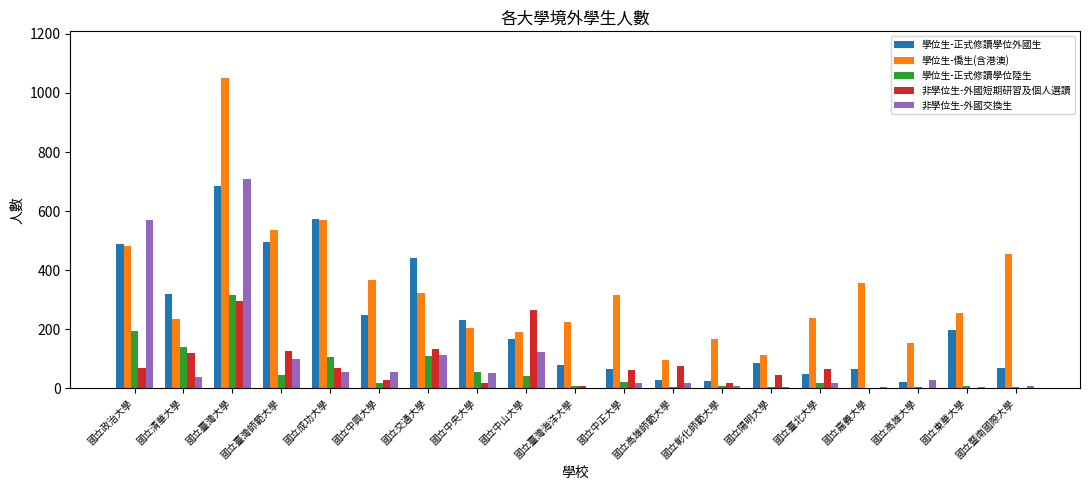

What is the maximum value shown in the chart?

1051